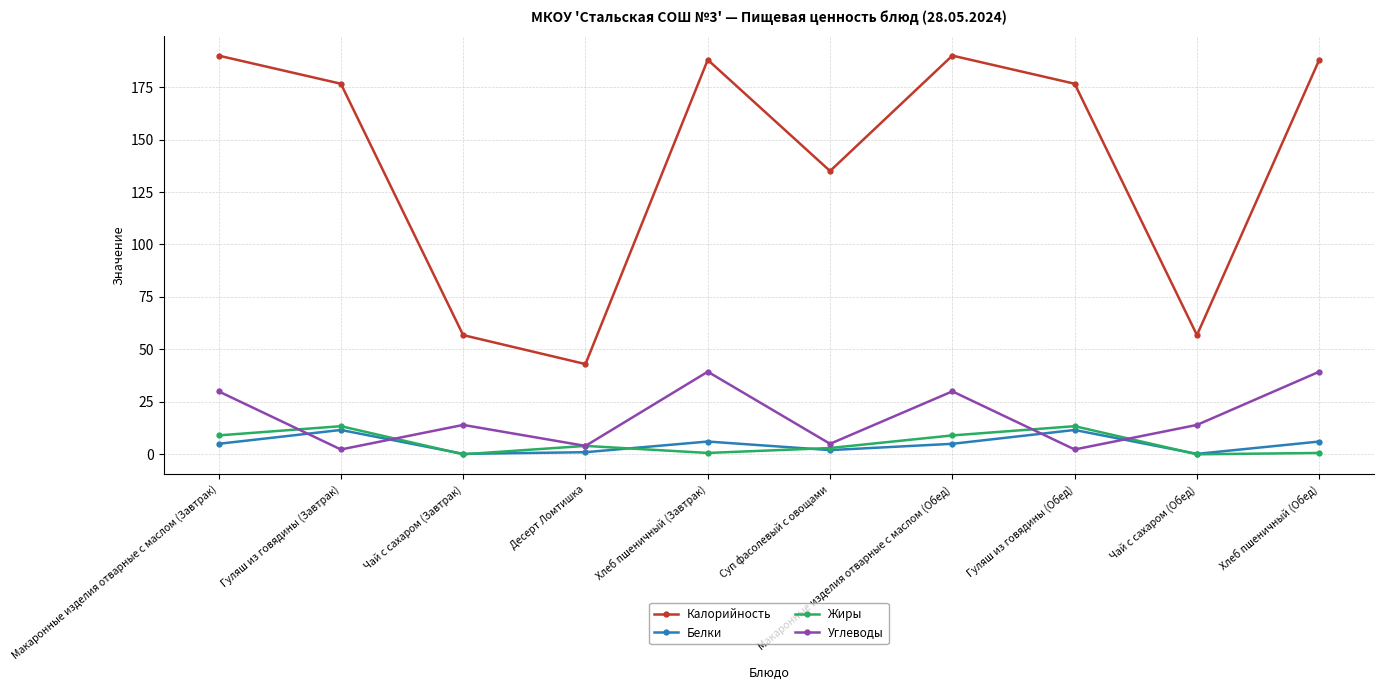

Between Макаронные изделия отварные с маслом (Завтрак) and Чай с сахаром (Обед), which series saw the biggest shift?

Калорийность